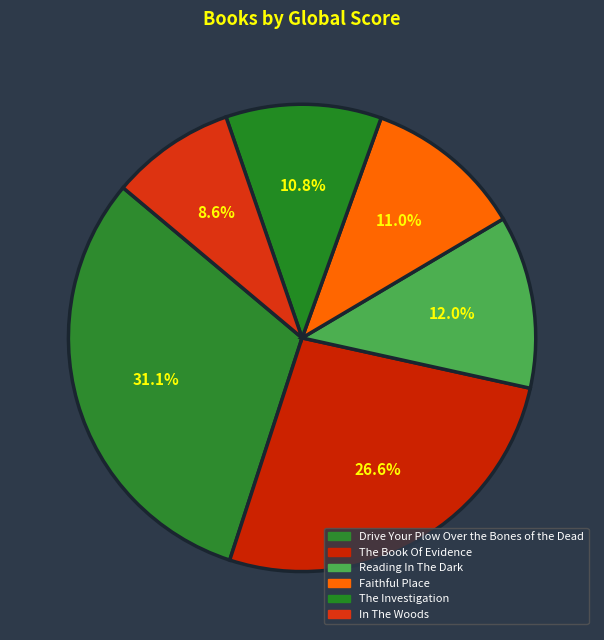

How many slices are in this pie chart?

6